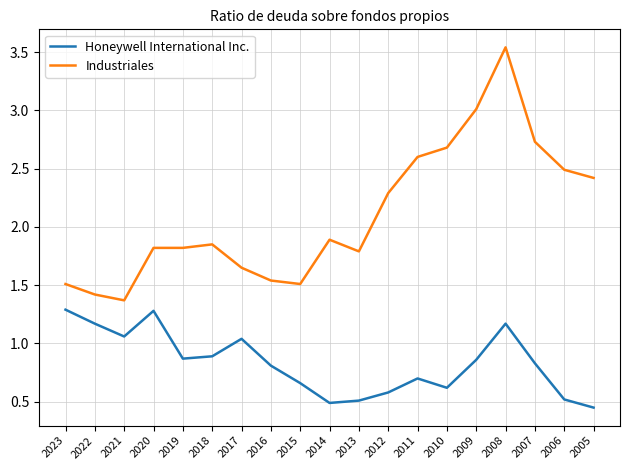

Read the Honeywell International Inc. value at 2010.

0.6